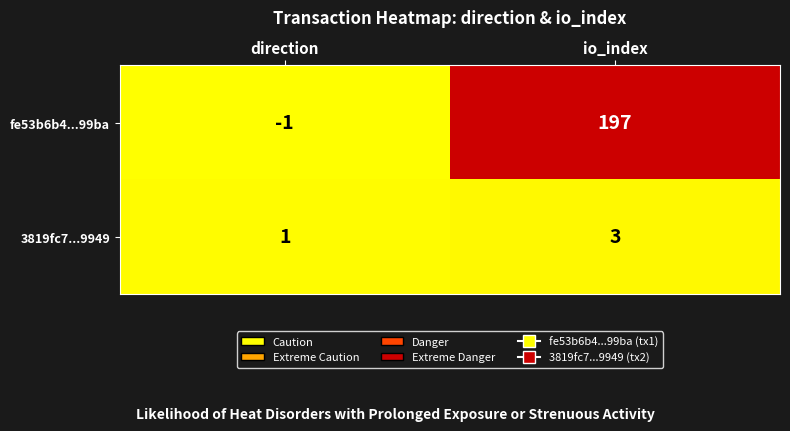

At which label is fe53b6b4...99ba closest to 98?

direction